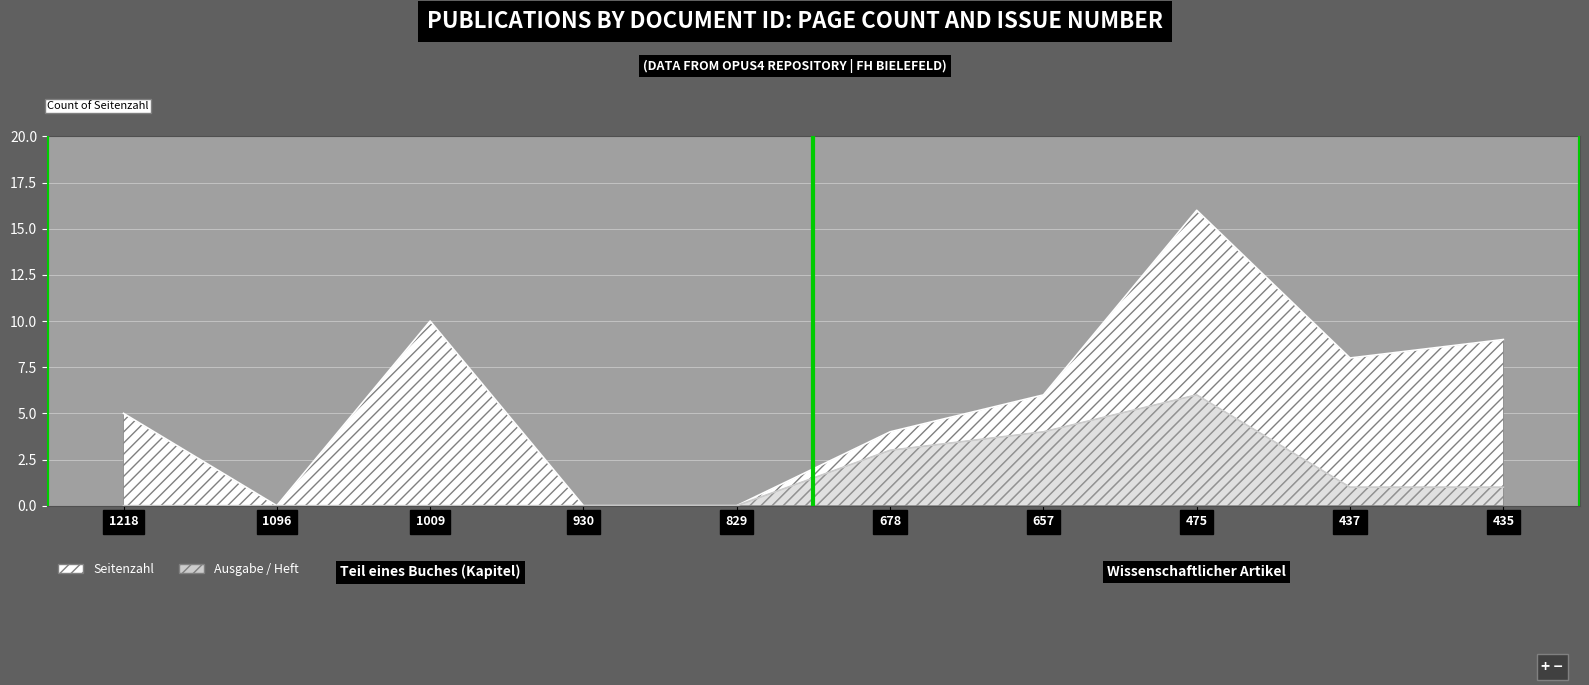

Reading left to right, transcribe all the data shown in this chart.

Seitenzahl: 5	0	10	0	0	4	6	16	8	9
Ausgabe / Heft: 0	0	0	0	0	3	4	6	1	1